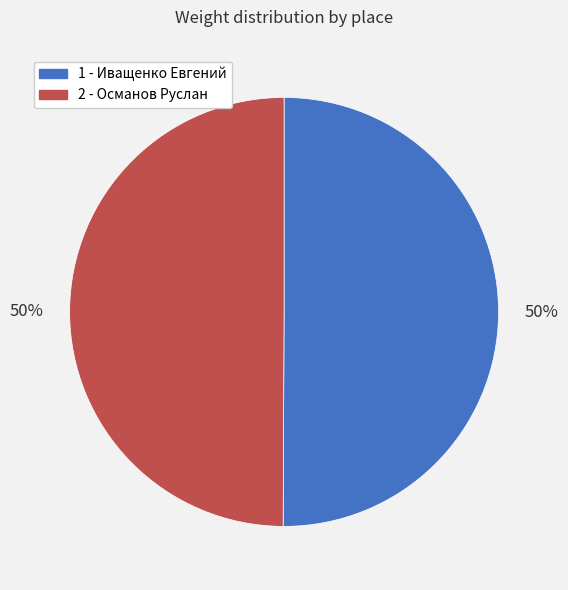

To the nearest percent, what is the average slice percentage?

50%